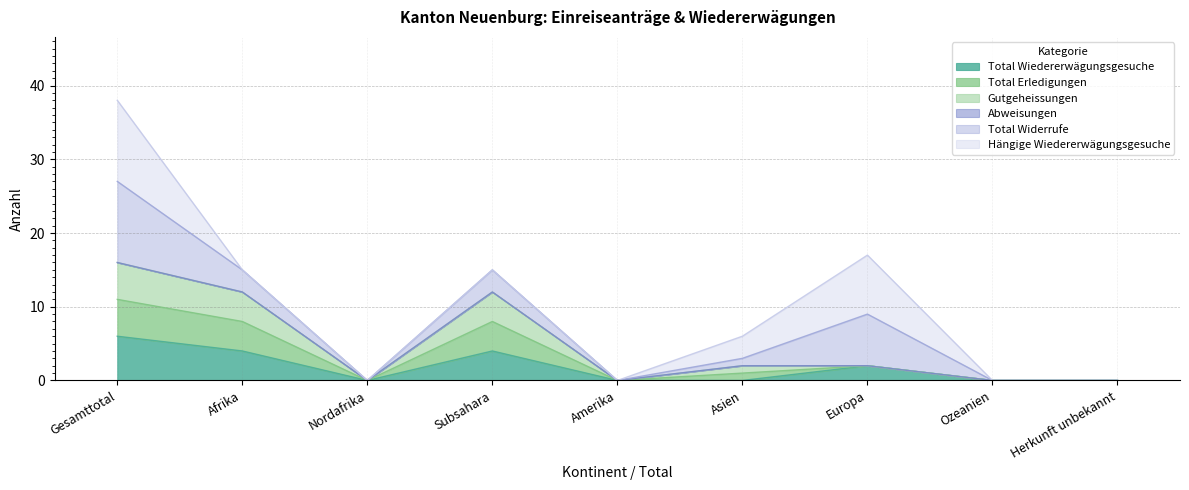

True or false: Total Wiedererwägungsgesuche and Total Erledigungen intersect in this chart.

False